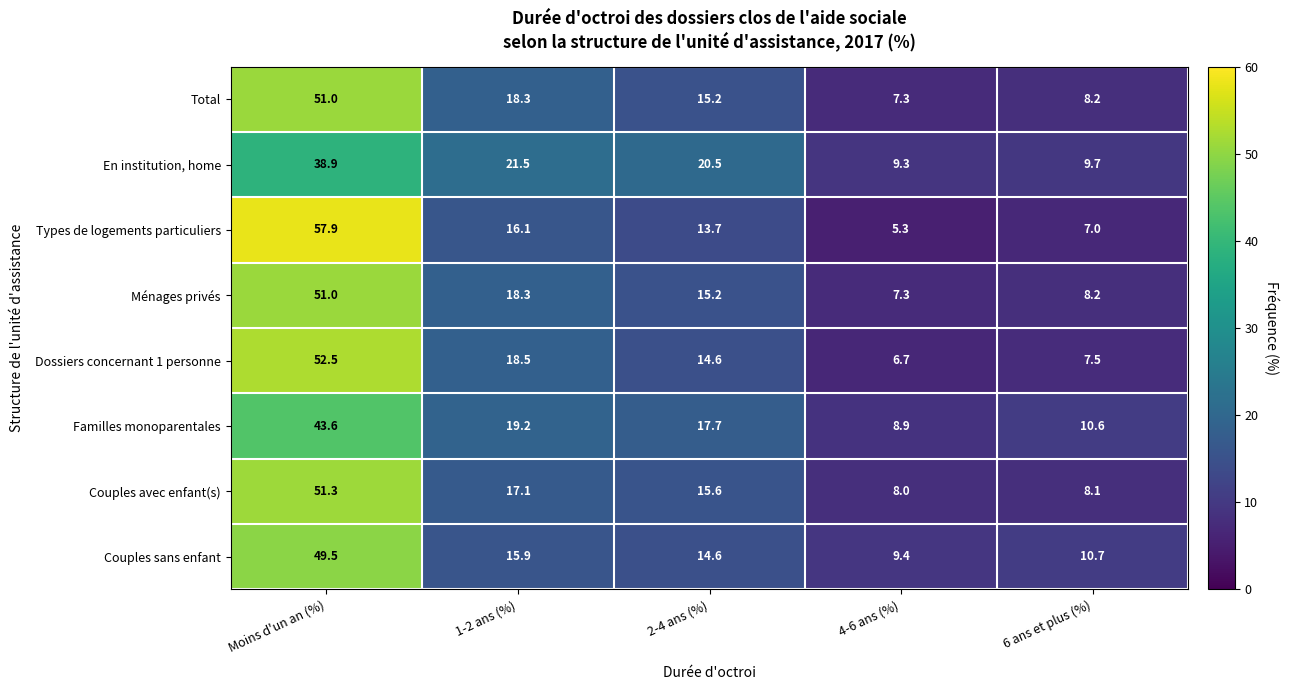

Which series changed the most between Moins d'un an (%) and 4-6 ans (%)?

Types de logements particuliers